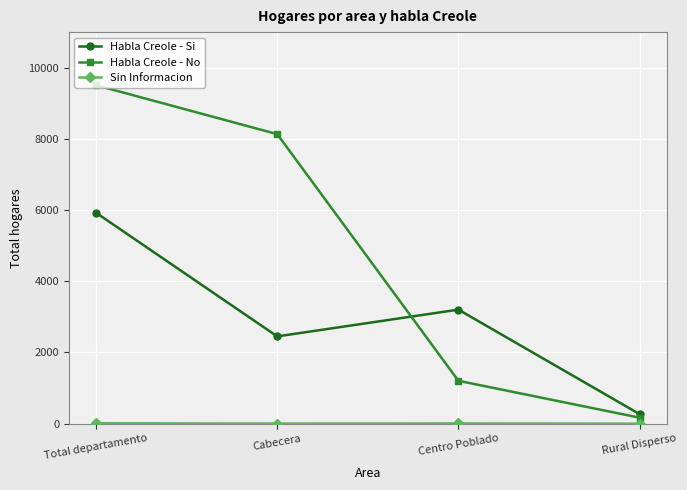

What position from the right is Centro Poblado?

2